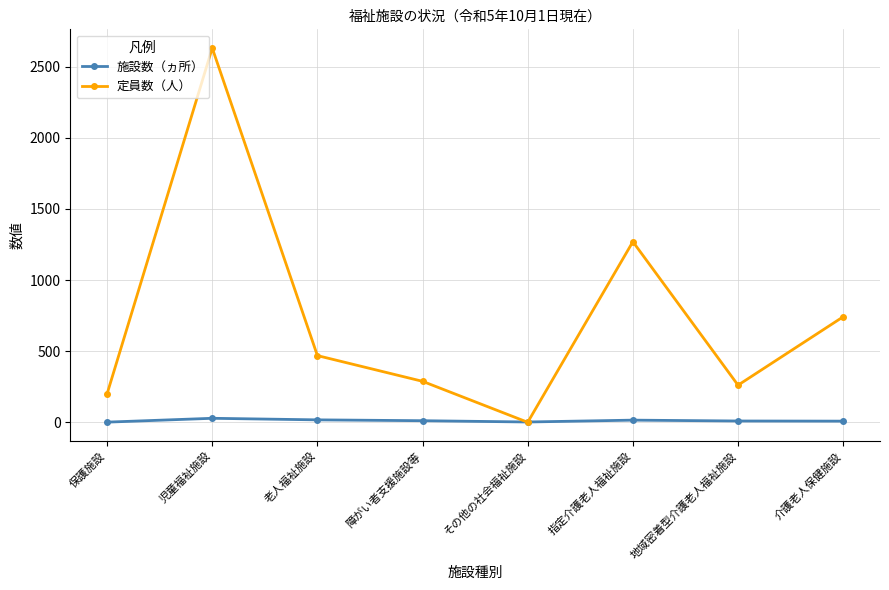

Rank the series by their maximum value, from highest to lowest.

定員数（人）, 施設数（ヵ所）